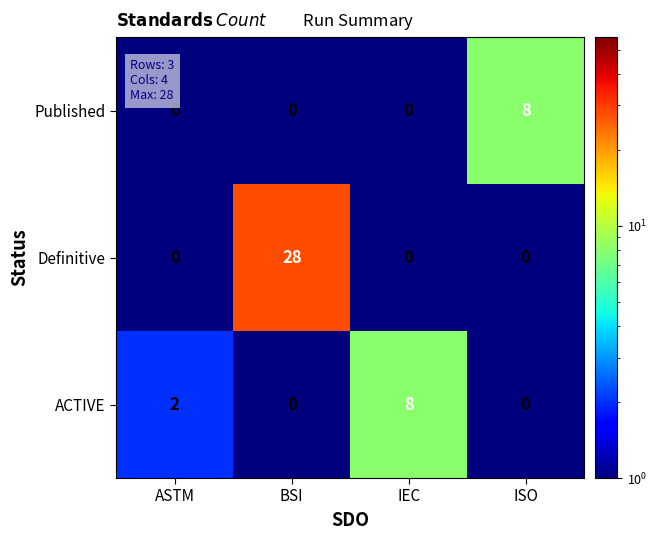

The Definitive series shows 0 at IEC. True or false?

True